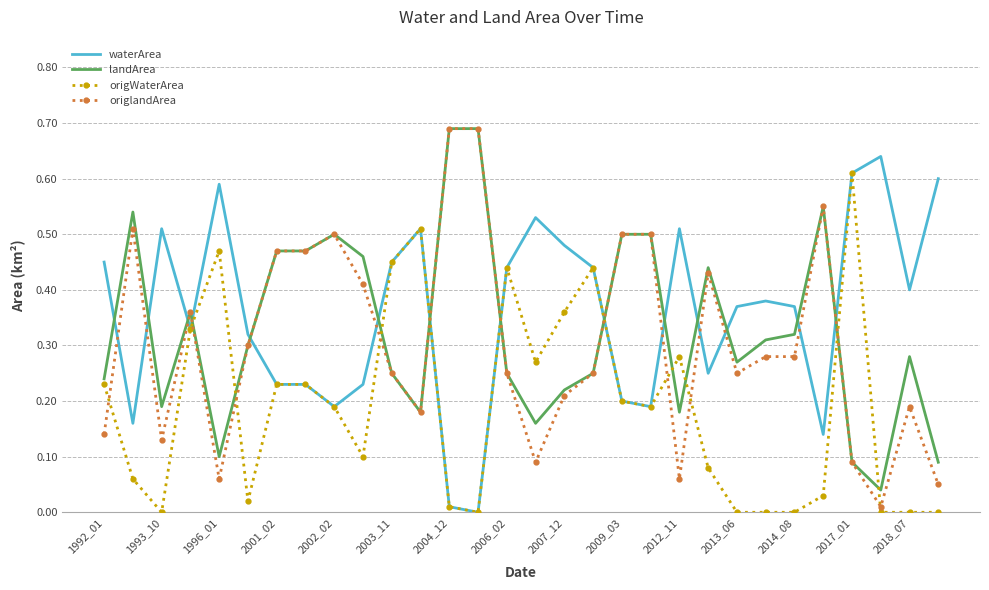

How many times do origlandArea and waterArea cross each other?

14